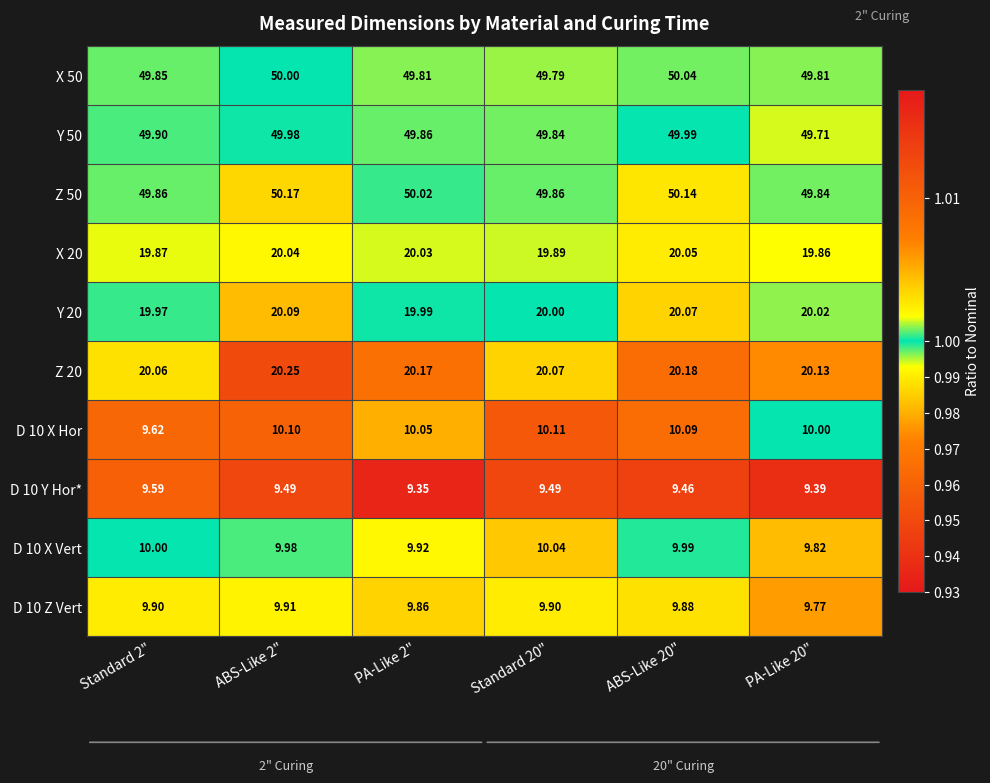

Is the value of X 50 at PA-Like 20" greater than the value of Y 50 at Standard 2"?

No